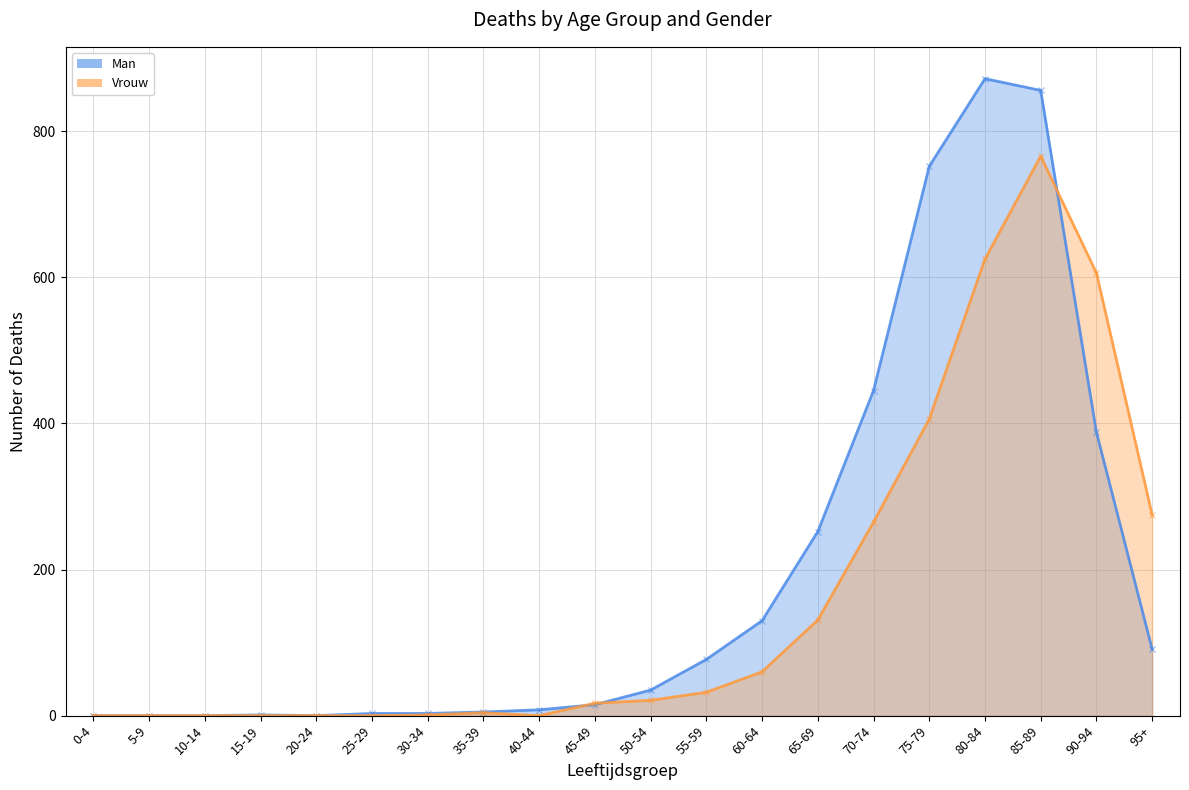

List the series in order of their peak value, lowest first.

Vrouw, Man